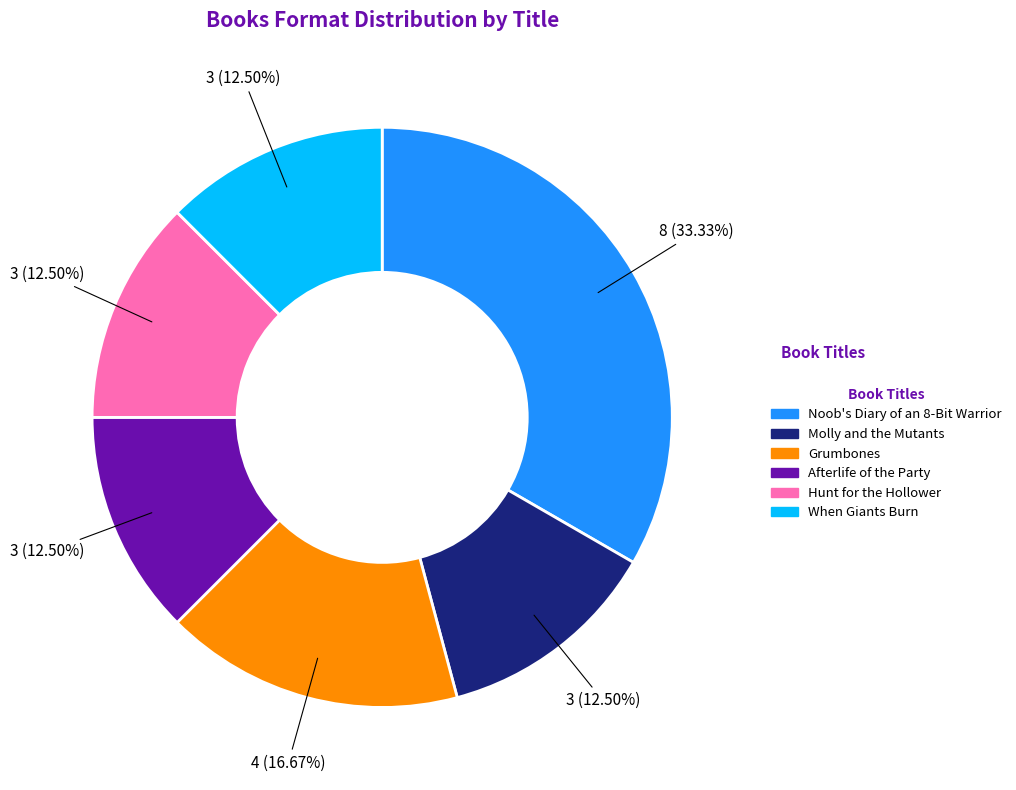

Is there any slice that represents more than half of the pie?

No